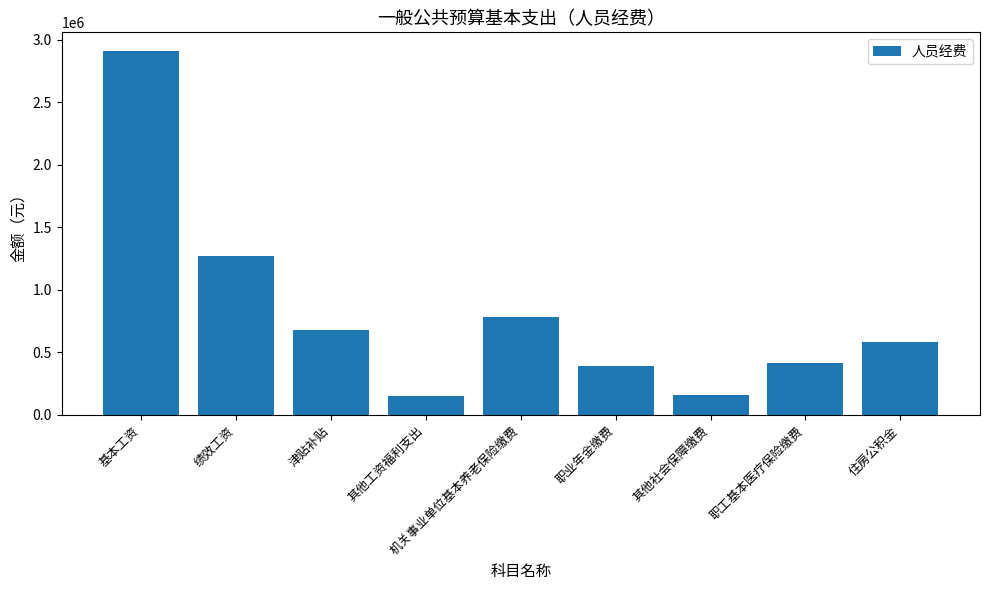

What is the average value?

815999.4